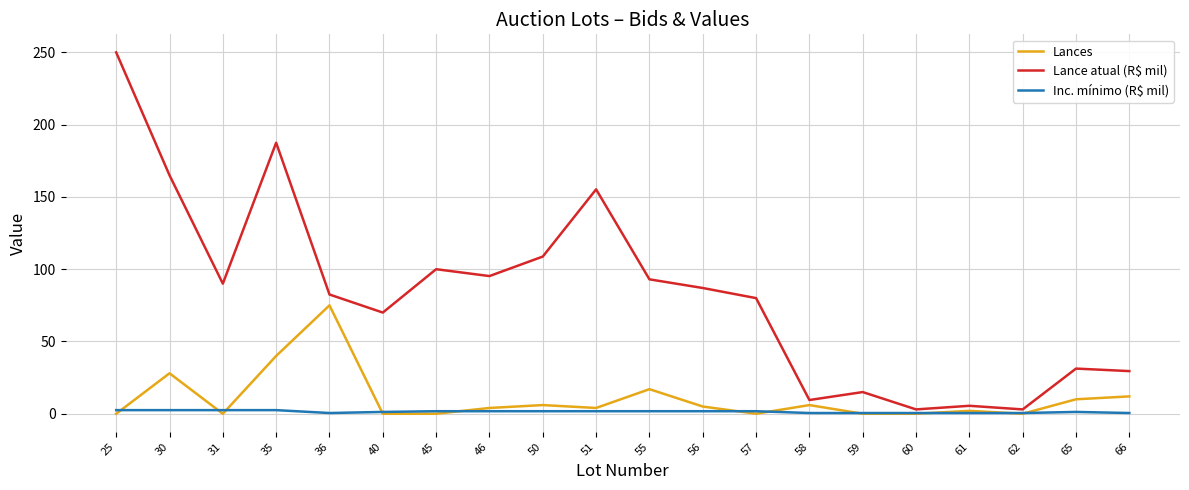

At which label is Lances closest to 37?

35